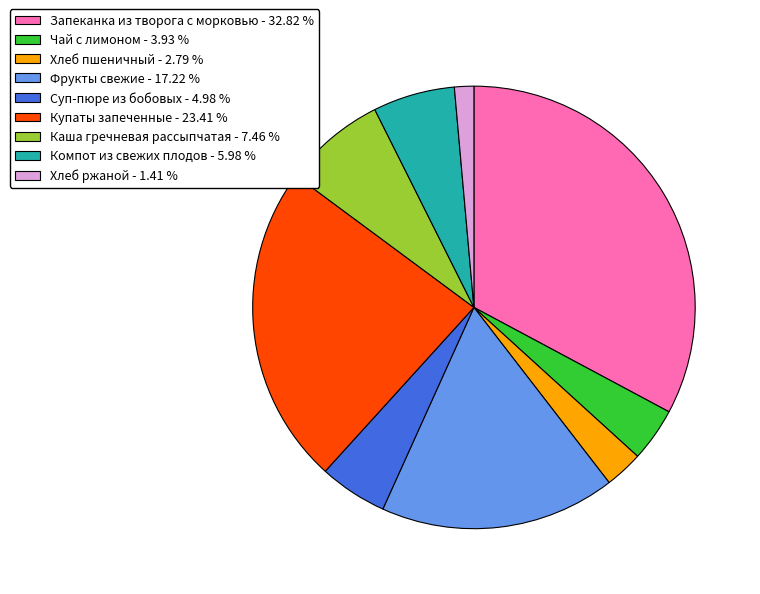

Does any single category account for the majority?

No